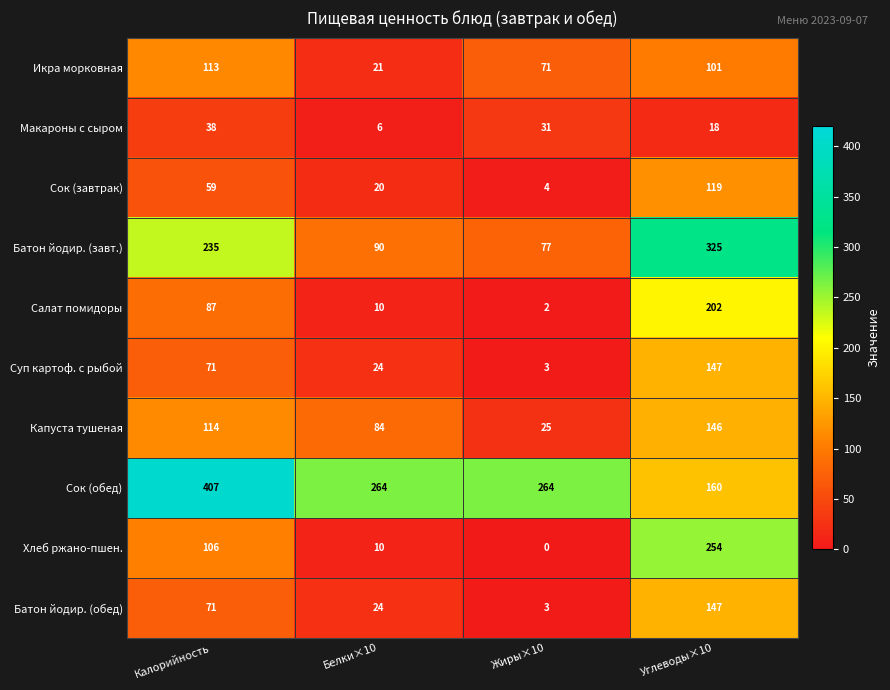

Between Калорийность and Углеводы×10, which series saw the biggest shift?

Сок (обед)